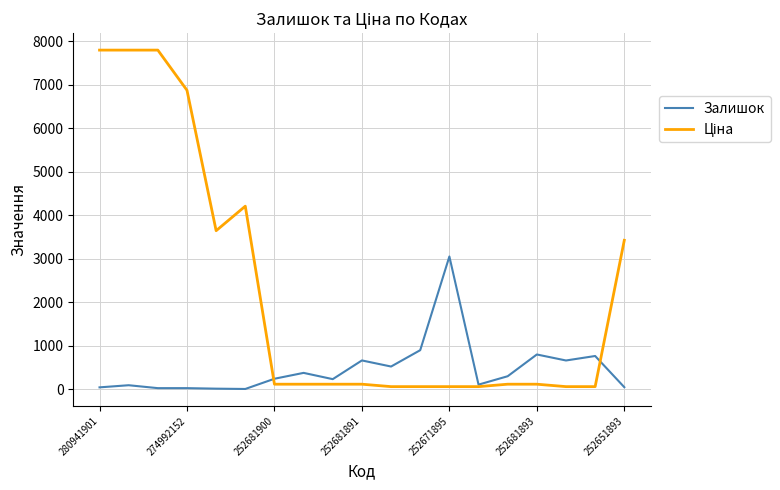

What is the maximum value for Залишок?

3048.0